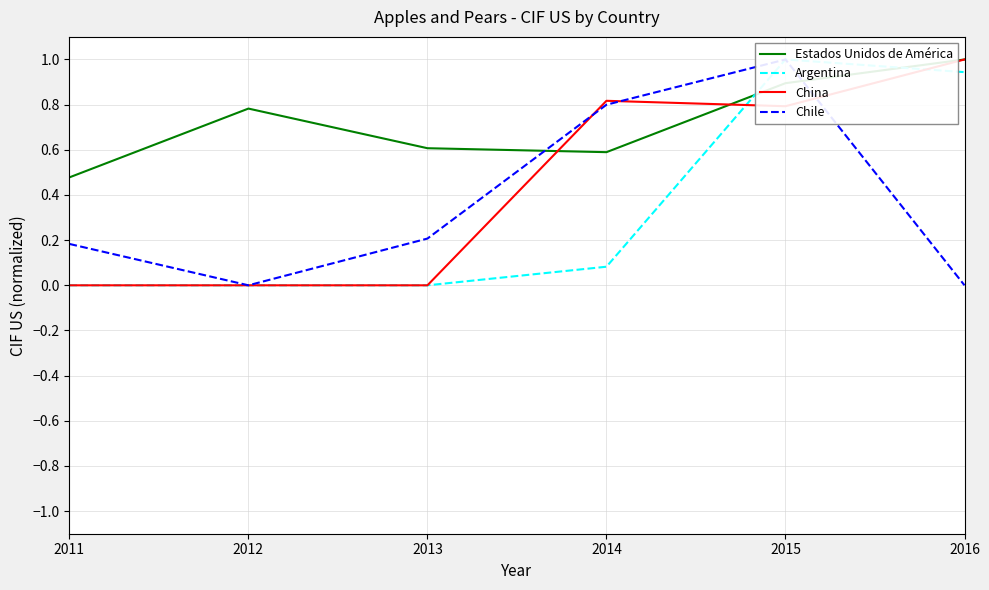

Read the China value at 2014.

0.8